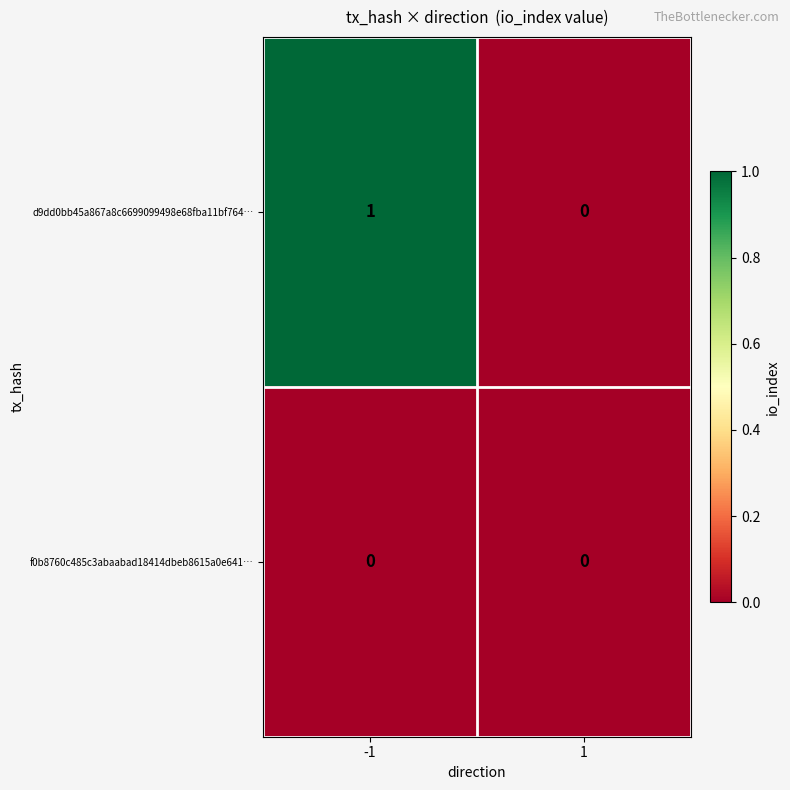

Between -1 and 1, which series saw the biggest shift?

d9dd0bb45a867a8c6699099498e68fba11bf764…